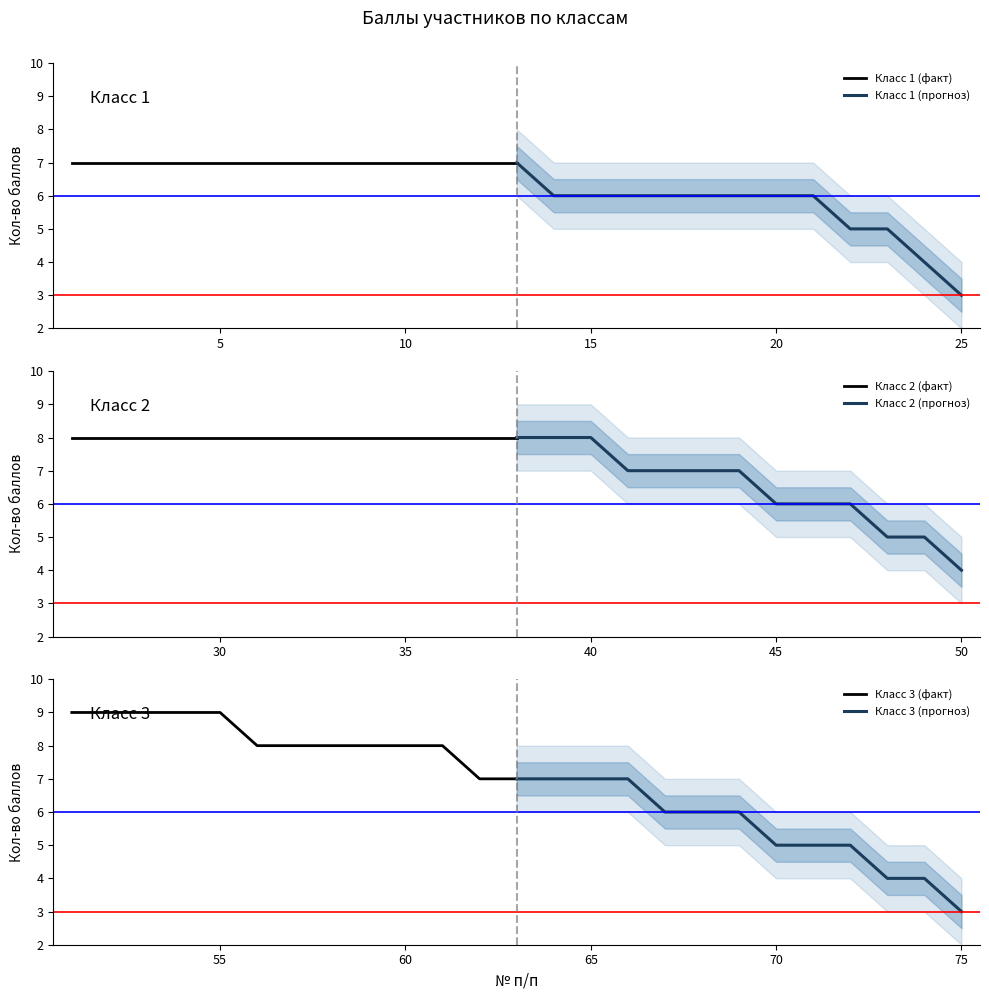

Reading left to right, what are all the values shown in this chart?

Класс 1 (факт): 7	7	7	7	7	7	7	7	7	7	7	7	7
Класс 1 (прогноз): 7	6	6	6	6	6	6	6	6	5	5	4	3
Класс 2 (факт): 8	8	8	8	8	8	8	8	8	8	8	8	8
Класс 2 (прогноз): 8	8	8	7	7	7	7	6	6	6	5	5	4
Класс 3 (факт): 9	9	9	9	9	8	8	8	8	8	8	7	7
Класс 3 (прогноз): 7	7	7	7	6	6	6	5	5	5	4	4	3